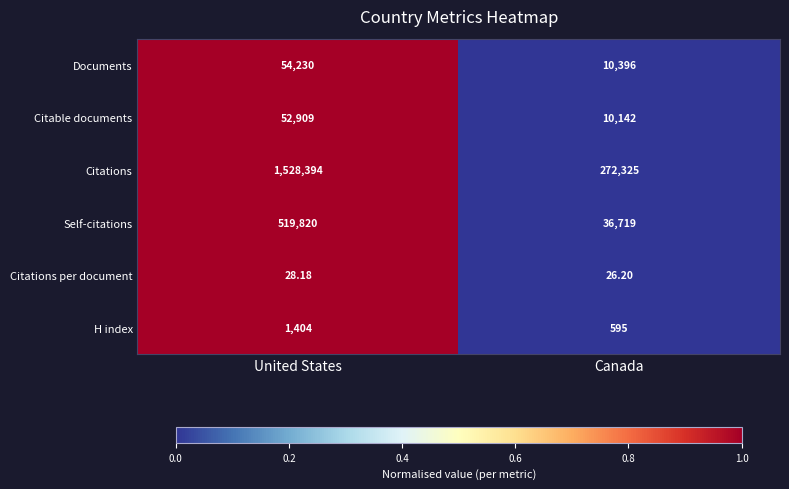

Which series changed the most between United States and Canada?

Citations